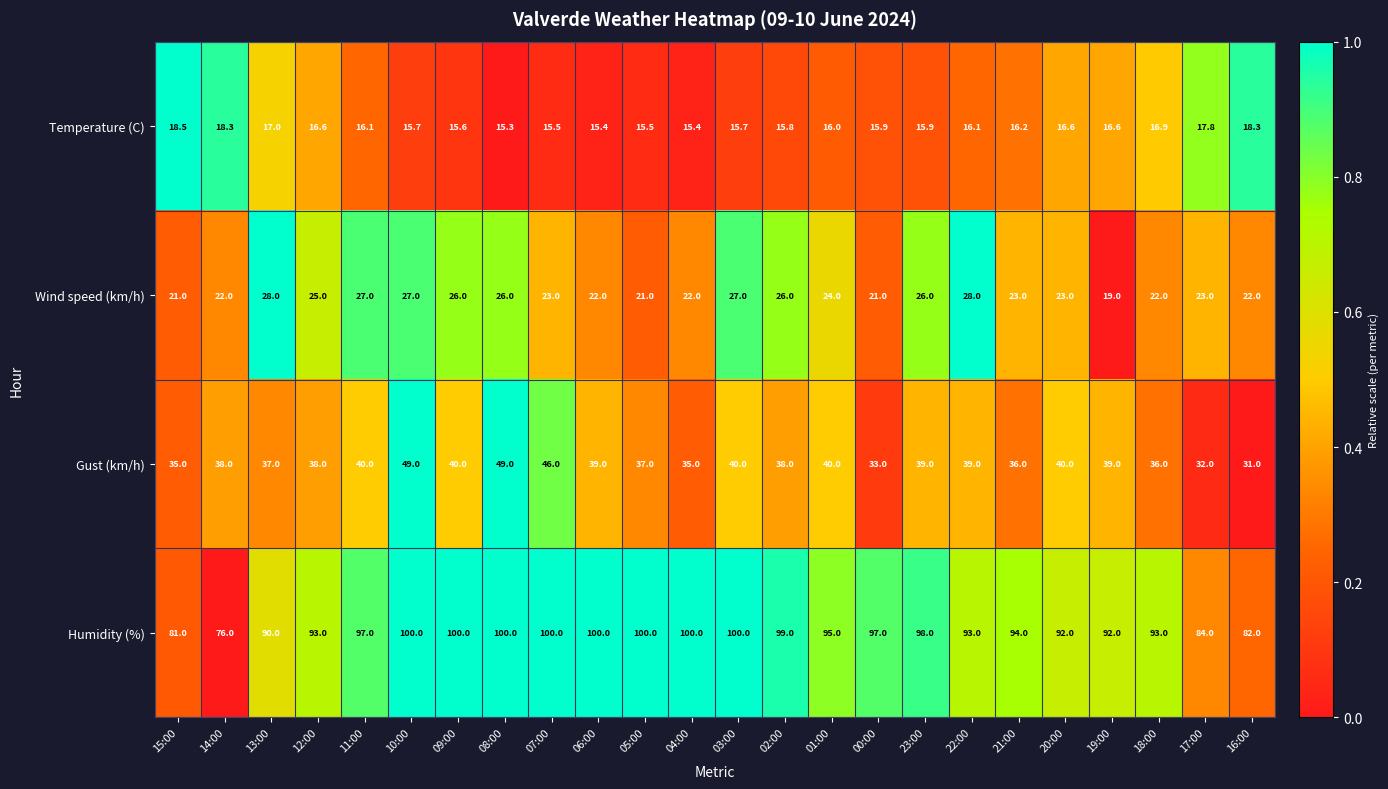

Which series changed the most between 03:00 and 23:00?

Humidity (%)